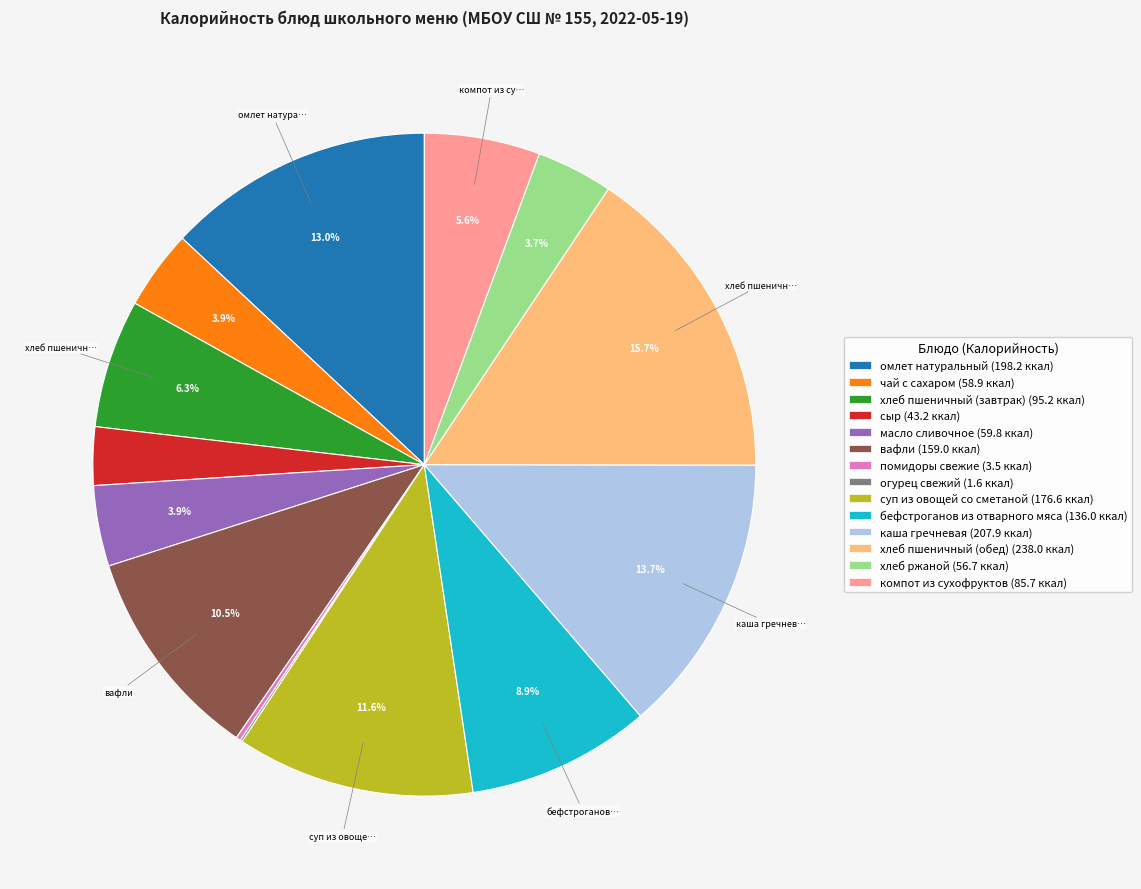

Combined, what portion of the pie is хлеб ржаной (56.7 ккал) and хлеб пшеничный (завтрак) (95.2 ккал)?

10.0%